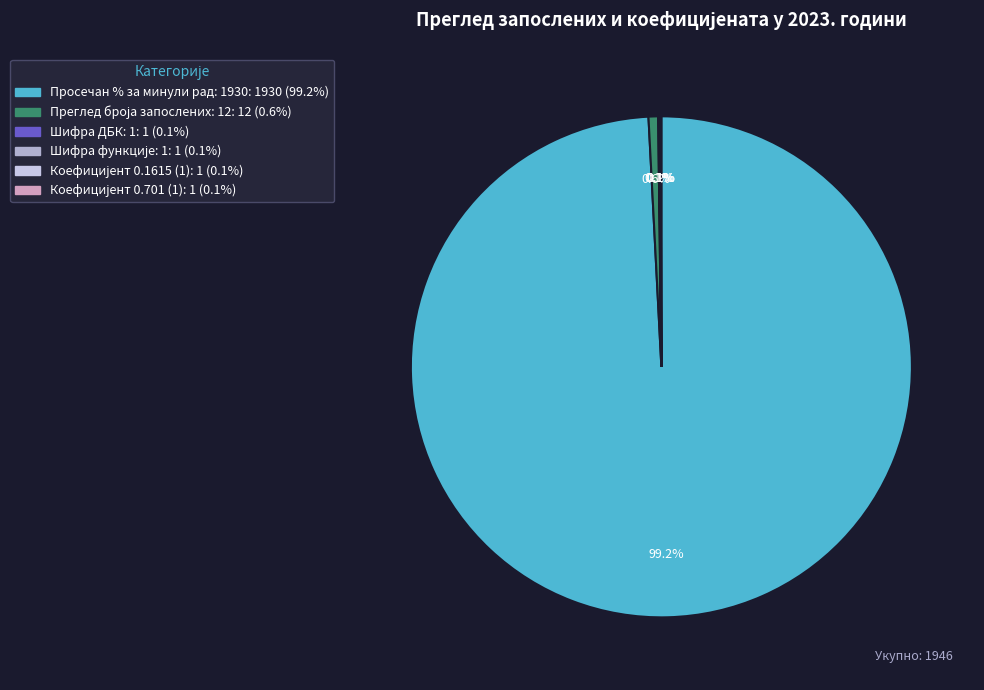

What is the largest slice in the pie chart?

Просечан % за минули рад: 1930